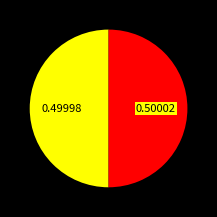

Count the number of slices in the pie.

2